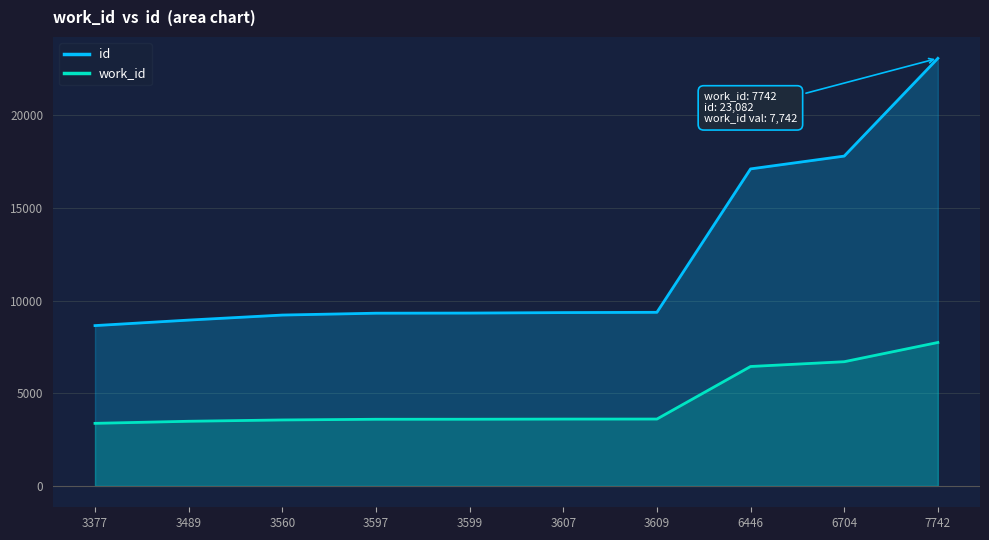

What are all the series names shown in the legend?

id, work_id